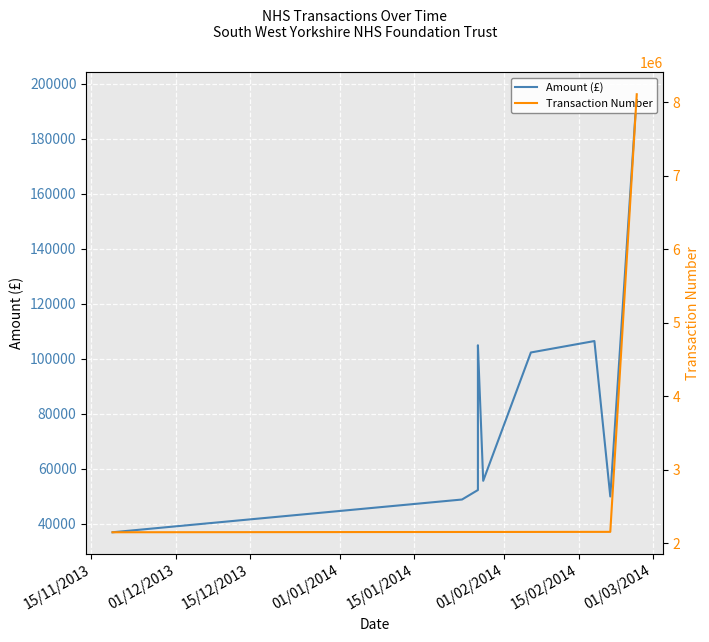

Which series has the largest range (max minus min)?

Transaction Number